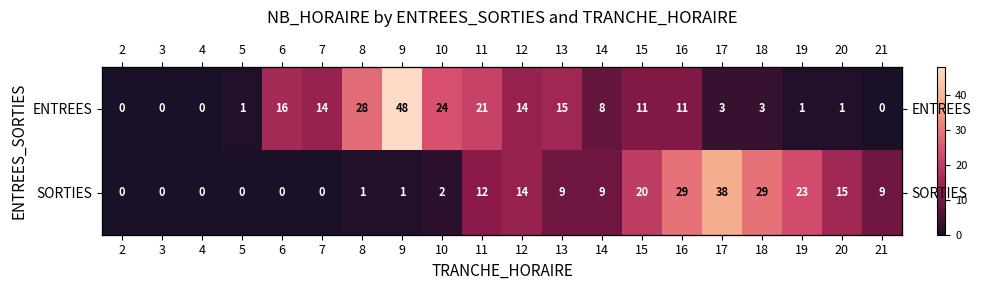

List the series in order of their overall mean, lowest first.

SORTIES, ENTREES